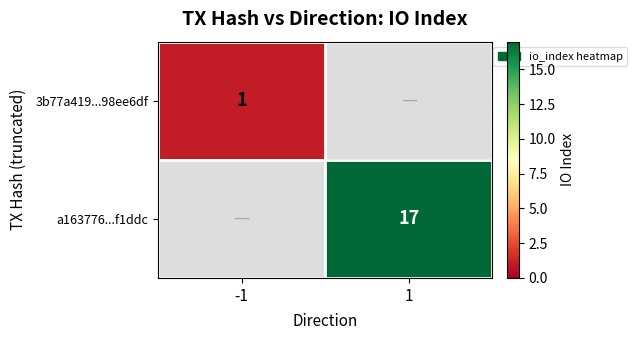

True or false: 3b77a419...98ee6df has a value of 1 at -1.

True